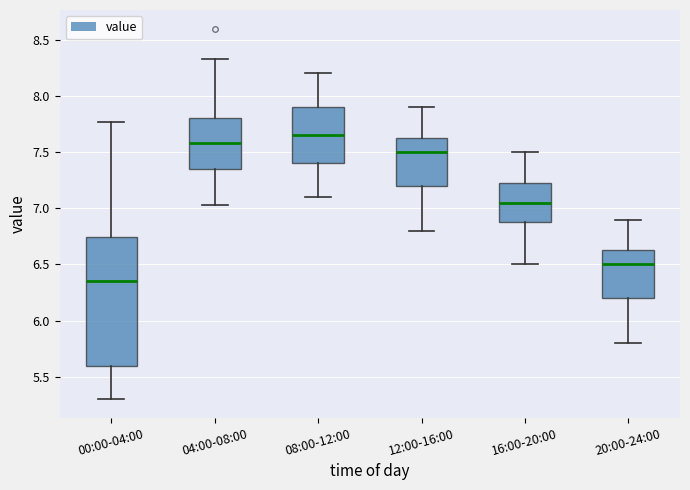

Reading left to right, read every box against the y-axis: the position of its median line, the range the box covers, and the ends of its whiskers. The values are not printed on the chart, so give them approximately, as read against the axis.

00:00-04:00: median 6.35, box 5.60 to 6.75, whiskers 5.30 to 7.75
04:00-08:00: median 7.60, box 7.35 to 7.80, whiskers 7.05 to 8.35
08:00-12:00: median 7.65, box 7.40 to 7.90, whiskers 7.10 to 8.20
12:00-16:00: median 7.50, box 7.20 to 7.65, whiskers 6.80 to 7.90
16:00-20:00: median 7.05, box 6.90 to 7.25, whiskers 6.50 to 7.50
20:00-24:00: median 6.50, box 6.20 to 6.65, whiskers 5.80 to 6.90